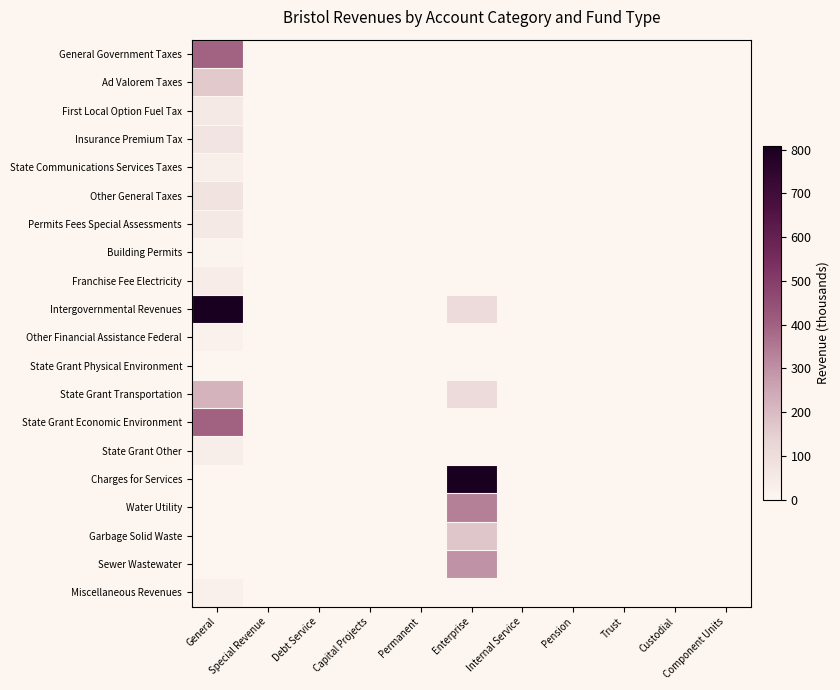

Reading left to right, transcribe all the data shown in this chart.

General Government Taxes: General=395.9	Special Revenue=0.0	Debt Service=0.0	Capital Projects=0.0	Permanent=0.0	Enterprise=0.0	Internal Service=0.0	Pension=0.0	Trust=0.0	Custodial=0.0	Component Units=0.0
Ad Valorem Taxes: General=166.1	Special Revenue=0.0	Debt Service=0.0	Capital Projects=0.0	Permanent=0.0	Enterprise=0.0	Internal Service=0.0	Pension=0.0	Trust=0.0	Custodial=0.0	Component Units=0.0
First Local Option Fuel Tax: General=51.5	Special Revenue=0.0	Debt Service=0.0	Capital Projects=0.0	Permanent=0.0	Enterprise=0.0	Internal Service=0.0	Pension=0.0	Trust=0.0	Custodial=0.0	Component Units=0.0
Insurance Premium Tax: General=70.8	Special Revenue=0.0	Debt Service=0.0	Capital Projects=0.0	Permanent=0.0	Enterprise=0.0	Internal Service=0.0	Pension=0.0	Trust=0.0	Custodial=0.0	Component Units=0.0
State Communications Services Taxes: General=31.1	Special Revenue=0.0	Debt Service=0.0	Capital Projects=0.0	Permanent=0.0	Enterprise=0.0	Internal Service=0.0	Pension=0.0	Trust=0.0	Custodial=0.0	Component Units=0.0
Other General Taxes: General=76.4	Special Revenue=0.0	Debt Service=0.0	Capital Projects=0.0	Permanent=0.0	Enterprise=0.0	Internal Service=0.0	Pension=0.0	Trust=0.0	Custodial=0.0	Component Units=0.0
Permits Fees Special Assessments: General=50.7	Special Revenue=0.0	Debt Service=0.0	Capital Projects=0.0	Permanent=0.0	Enterprise=0.0	Internal Service=0.0	Pension=0.0	Trust=0.0	Custodial=0.0	Component Units=0.0
Building Permits: General=10.6	Special Revenue=0.0	Debt Service=0.0	Capital Projects=0.0	Permanent=0.0	Enterprise=0.0	Internal Service=0.0	Pension=0.0	Trust=0.0	Custodial=0.0	Component Units=0.0
Franchise Fee Electricity: General=40.1	Special Revenue=0.0	Debt Service=0.0	Capital Projects=0.0	Permanent=0.0	Enterprise=0.0	Internal Service=0.0	Pension=0.0	Trust=0.0	Custodial=0.0	Component Units=0.0
Intergovernmental Revenues: General=807.1	Special Revenue=0.0	Debt Service=0.0	Capital Projects=0.0	Permanent=0.0	Enterprise=107.5	Internal Service=0.0	Pension=0.0	Trust=0.0	Custodial=0.0	Component Units=0.0
Other Financial Assistance Federal: General=20.6	Special Revenue=0.0	Debt Service=0.0	Capital Projects=0.0	Permanent=0.0	Enterprise=0.0	Internal Service=0.0	Pension=0.0	Trust=0.0	Custodial=0.0	Component Units=0.0
State Grant Physical Environment: General=1.1	Special Revenue=0.0	Debt Service=0.0	Capital Projects=0.0	Permanent=0.0	Enterprise=0.0	Internal Service=0.0	Pension=0.0	Trust=0.0	Custodial=0.0	Component Units=0.0
State Grant Transportation: General=220.0	Special Revenue=0.0	Debt Service=0.0	Capital Projects=0.0	Permanent=0.0	Enterprise=107.5	Internal Service=0.0	Pension=0.0	Trust=0.0	Custodial=0.0	Component Units=0.0
State Grant Economic Environment: General=399.1	Special Revenue=0.0	Debt Service=0.0	Capital Projects=0.0	Permanent=0.0	Enterprise=0.0	Internal Service=0.0	Pension=0.0	Trust=0.0	Custodial=0.0	Component Units=0.0
State Grant Other: General=35.0	Special Revenue=0.0	Debt Service=0.0	Capital Projects=0.0	Permanent=0.0	Enterprise=0.0	Internal Service=0.0	Pension=0.0	Trust=0.0	Custodial=0.0	Component Units=0.0
Charges for Services: General=0.0	Special Revenue=0.0	Debt Service=0.0	Capital Projects=0.0	Permanent=0.0	Enterprise=805.3	Internal Service=0.0	Pension=0.0	Trust=0.0	Custodial=0.0	Component Units=0.0
Water Utility: General=0.0	Special Revenue=0.0	Debt Service=0.0	Capital Projects=0.0	Permanent=0.0	Enterprise=336.0	Internal Service=0.0	Pension=0.0	Trust=0.0	Custodial=0.0	Component Units=0.0
Garbage Solid Waste: General=0.0	Special Revenue=0.0	Debt Service=0.0	Capital Projects=0.0	Permanent=0.0	Enterprise=171.6	Internal Service=0.0	Pension=0.0	Trust=0.0	Custodial=0.0	Component Units=0.0
Sewer Wastewater: General=0.0	Special Revenue=0.0	Debt Service=0.0	Capital Projects=0.0	Permanent=0.0	Enterprise=297.8	Internal Service=0.0	Pension=0.0	Trust=0.0	Custodial=0.0	Component Units=0.0
Miscellaneous Revenues: General=22.5	Special Revenue=0.0	Debt Service=0.0	Capital Projects=0.0	Permanent=0.0	Enterprise=0.9	Internal Service=0.0	Pension=0.0	Trust=0.0	Custodial=0.0	Component Units=0.0